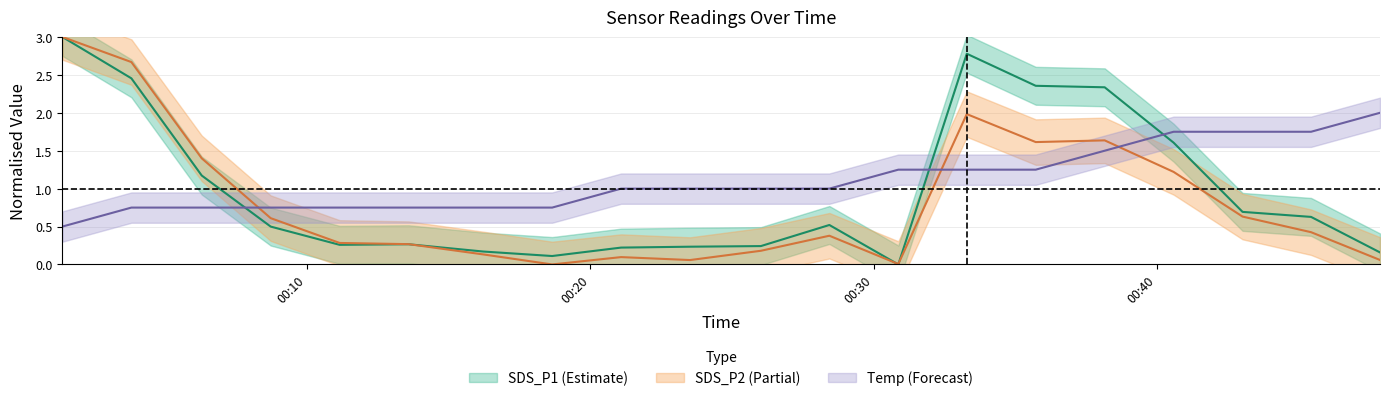

At which label is SDS_P2 closest to 1?

2023/01/08 00:40:35